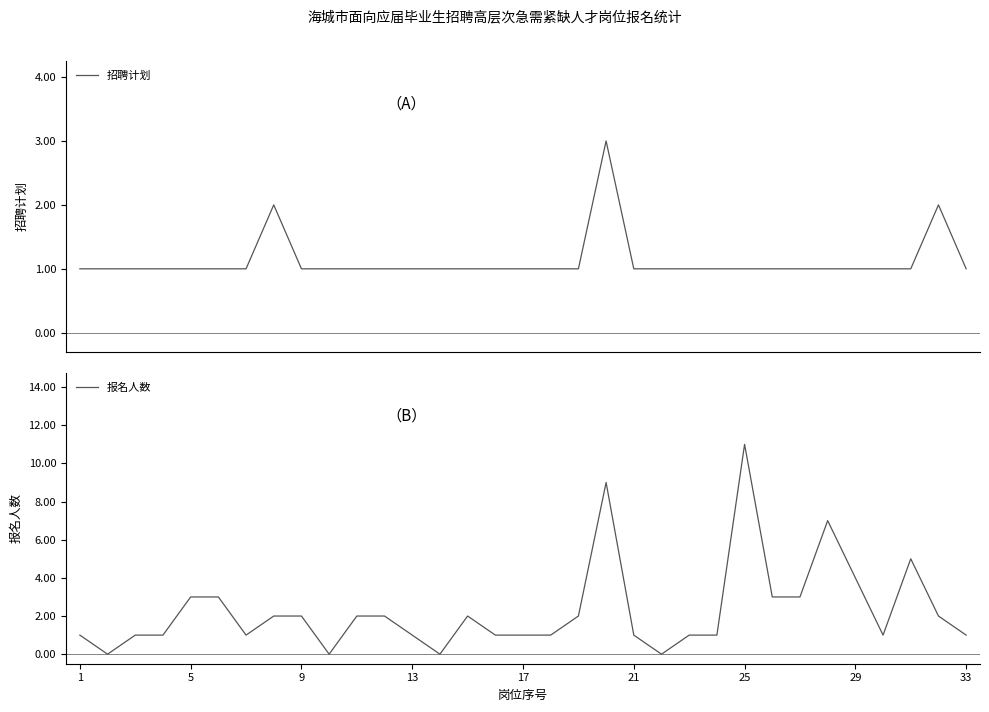

Does the chart display data point markers on the line(s)?

No